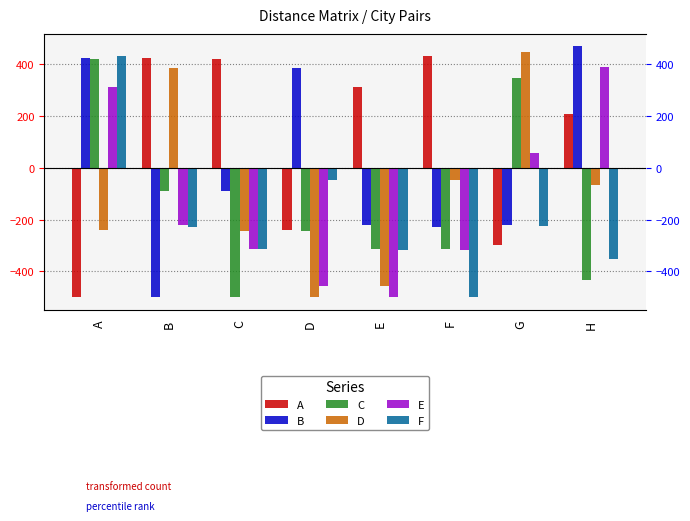

How many data points in B are above -90?

3